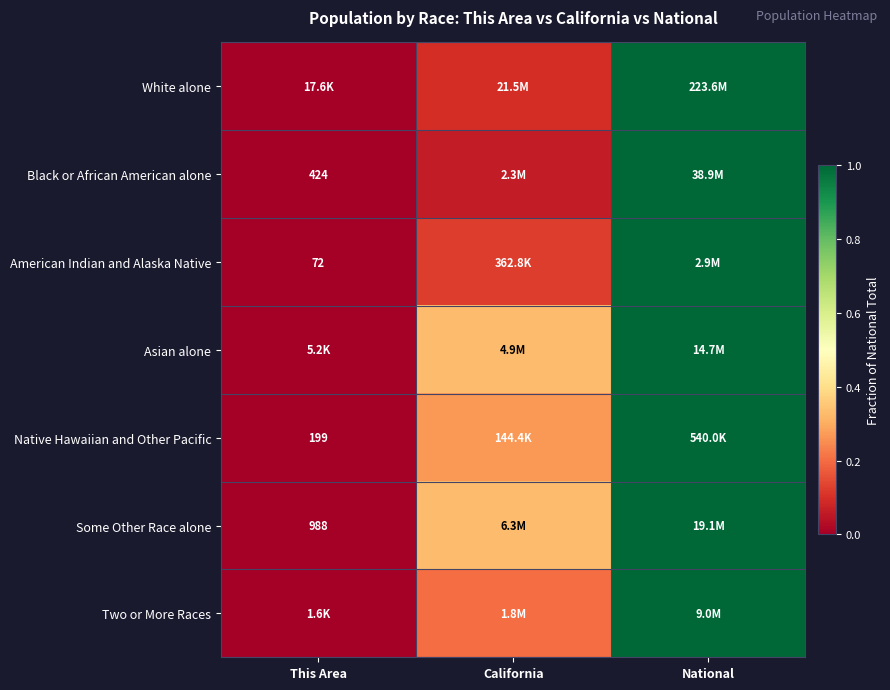

What is the maximum value for Black or African American alone?

1.0